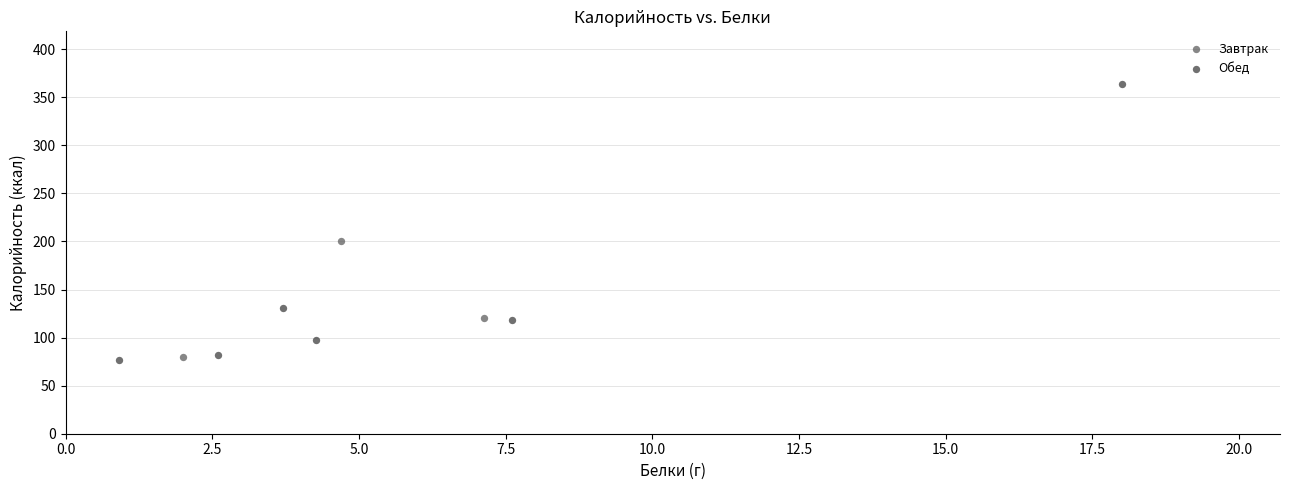

Which series has the widest spread of Y values?

Обед